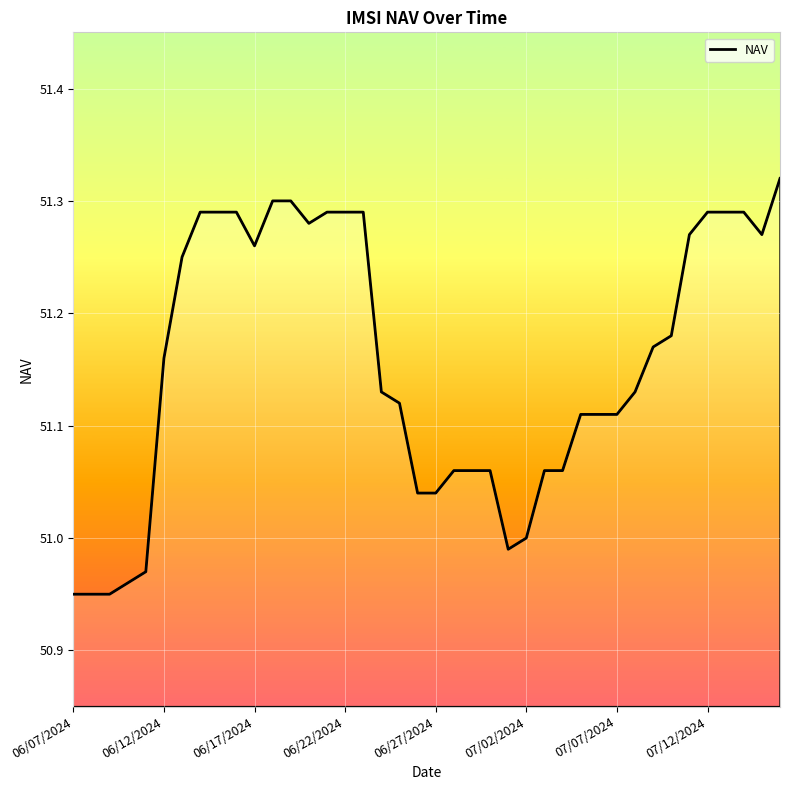

Is this an area chart (filled region under the line)?

No